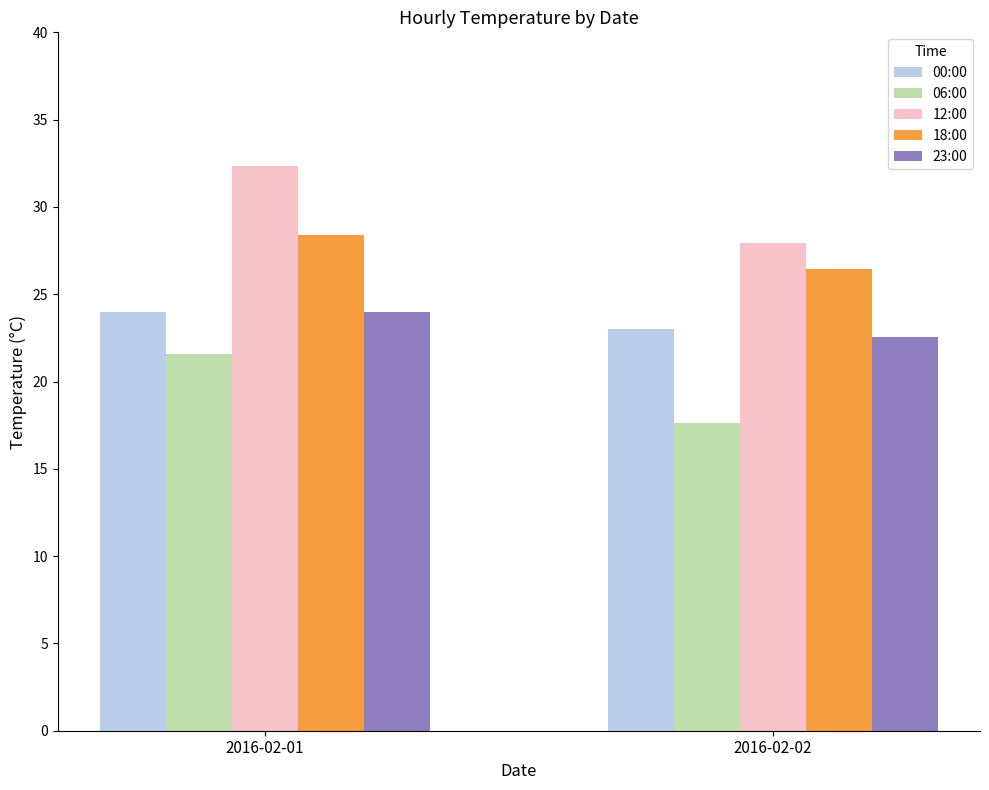

Where is 12:00 nearest to the value 30?

2016-02-02